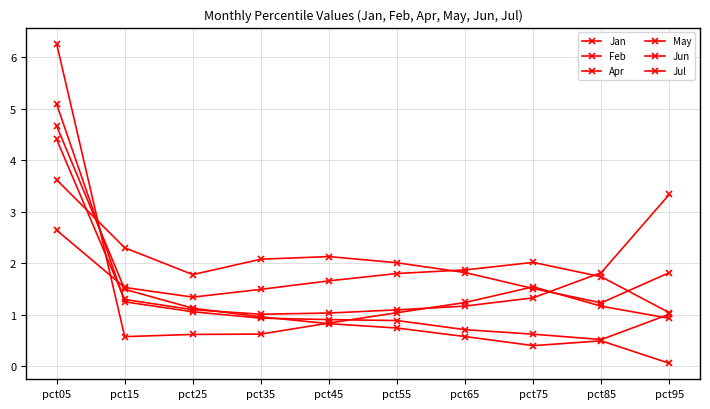

How many values in the May series exceed 2?

5